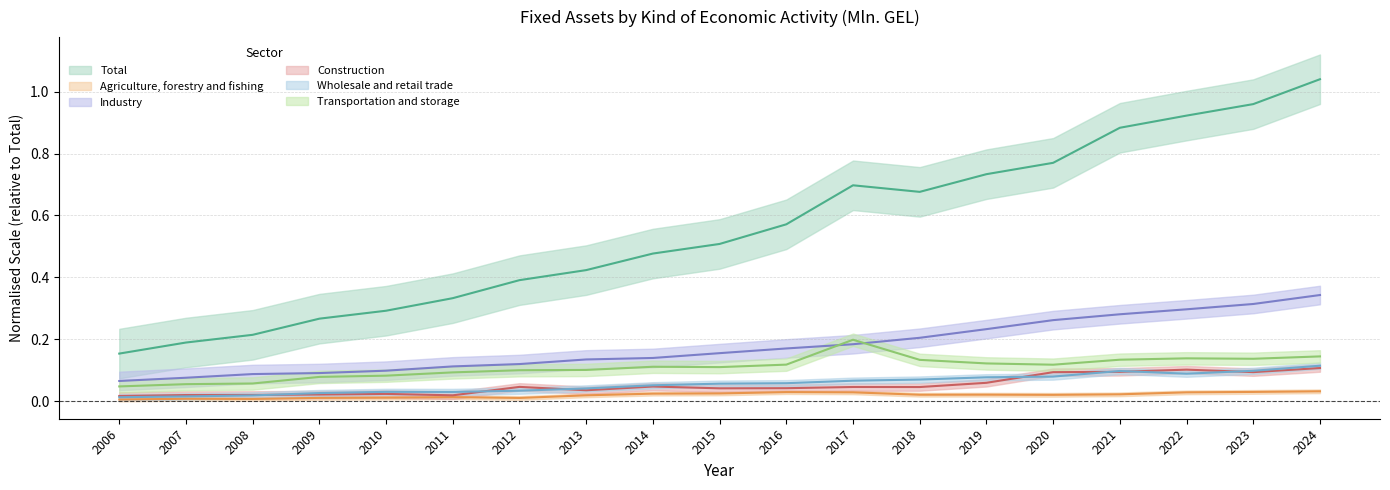

What is the difference between the maximum and minimum values in the Industry series?

0.3